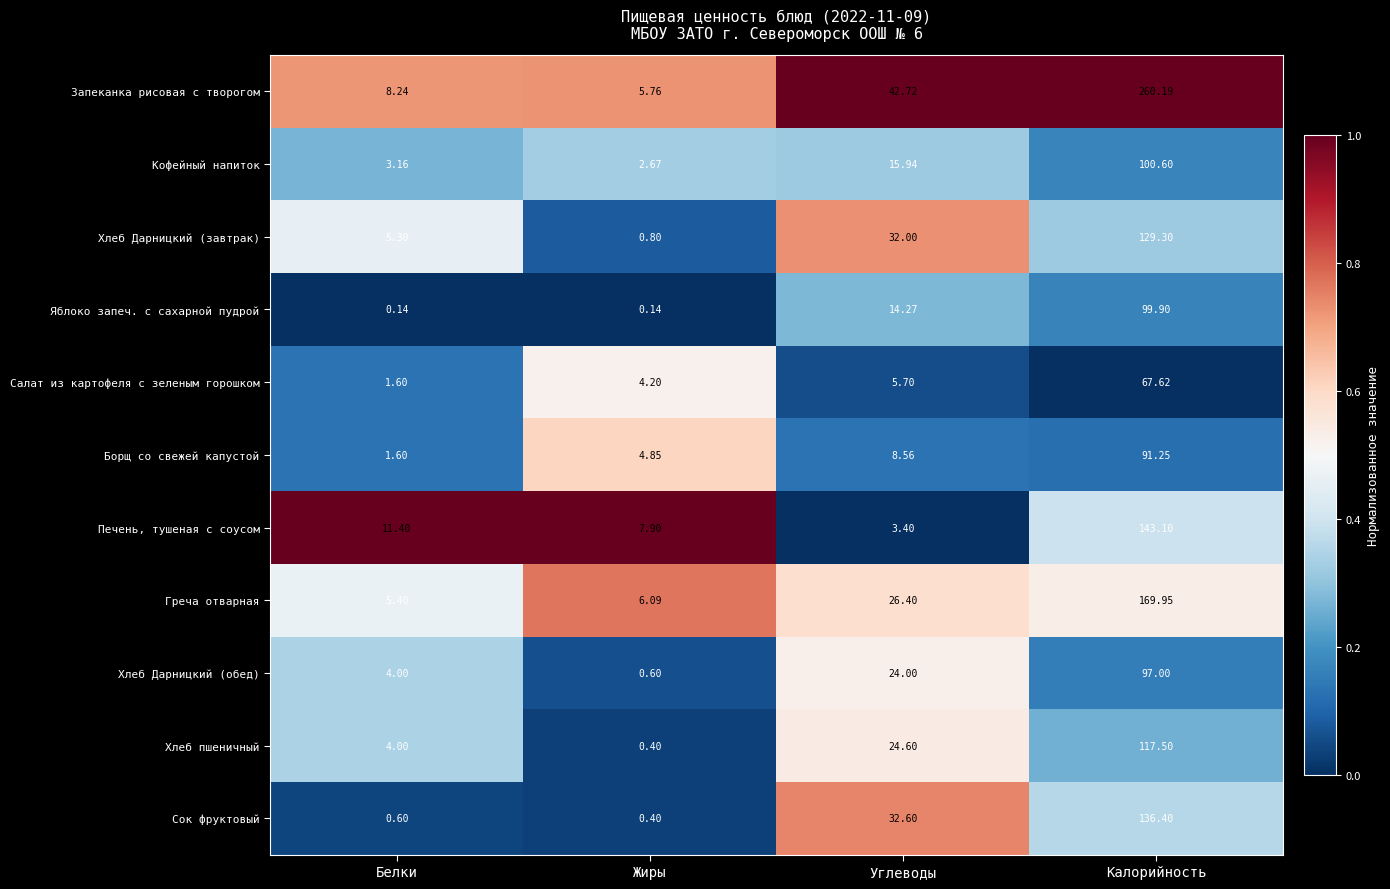

Which label corresponds to the largest value in the chart?

Калорийность